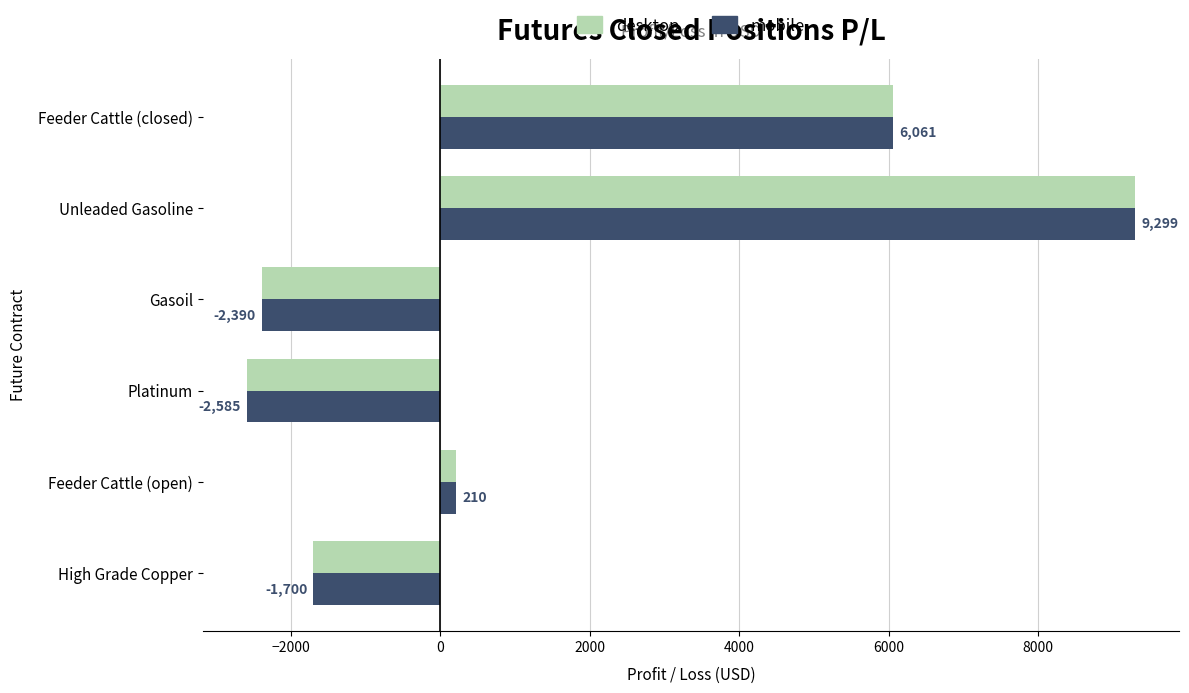

At how many categories does at least one series exceed 8298?

1